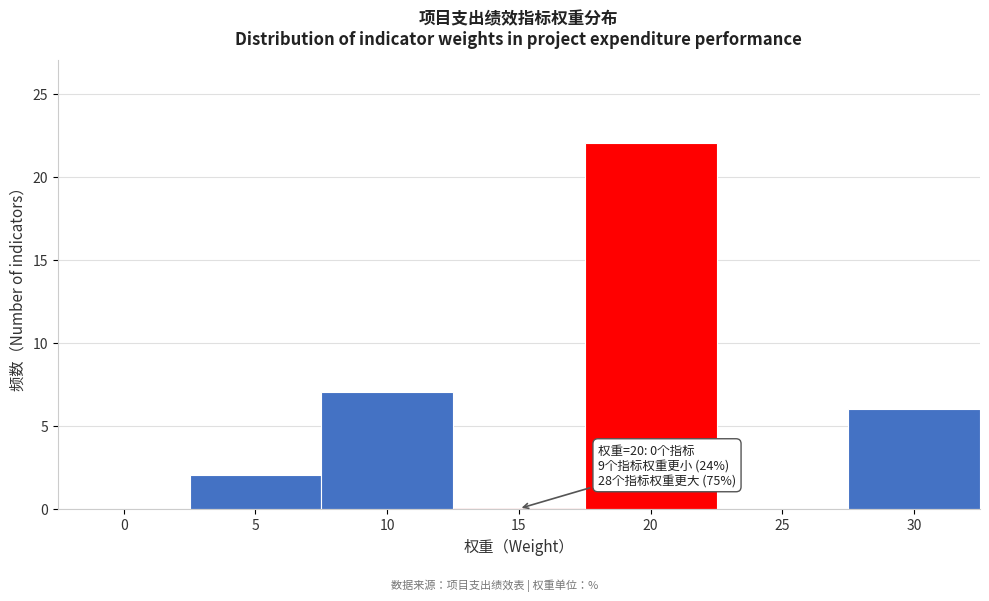

Reading right to left, transcribe all the data shown in this chart.

30=6	25=0	20=22	15=0	10=7	5=2	0=0